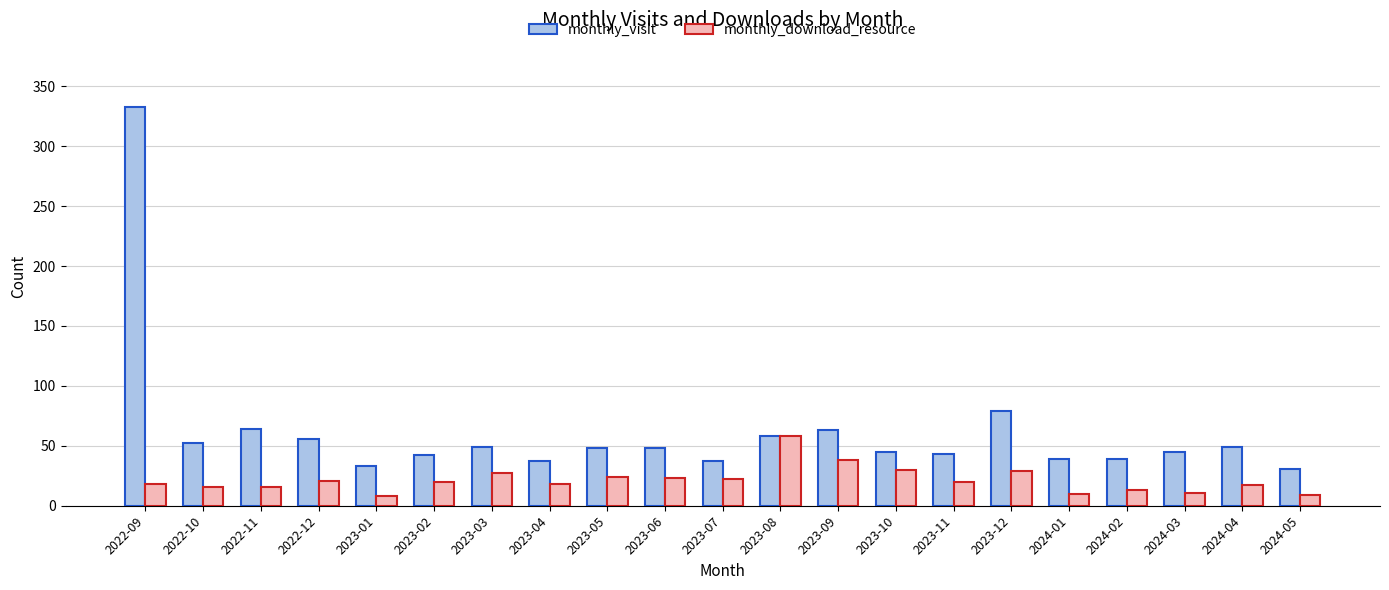

What is the difference between the highest and lowest values at 2023-05?

24